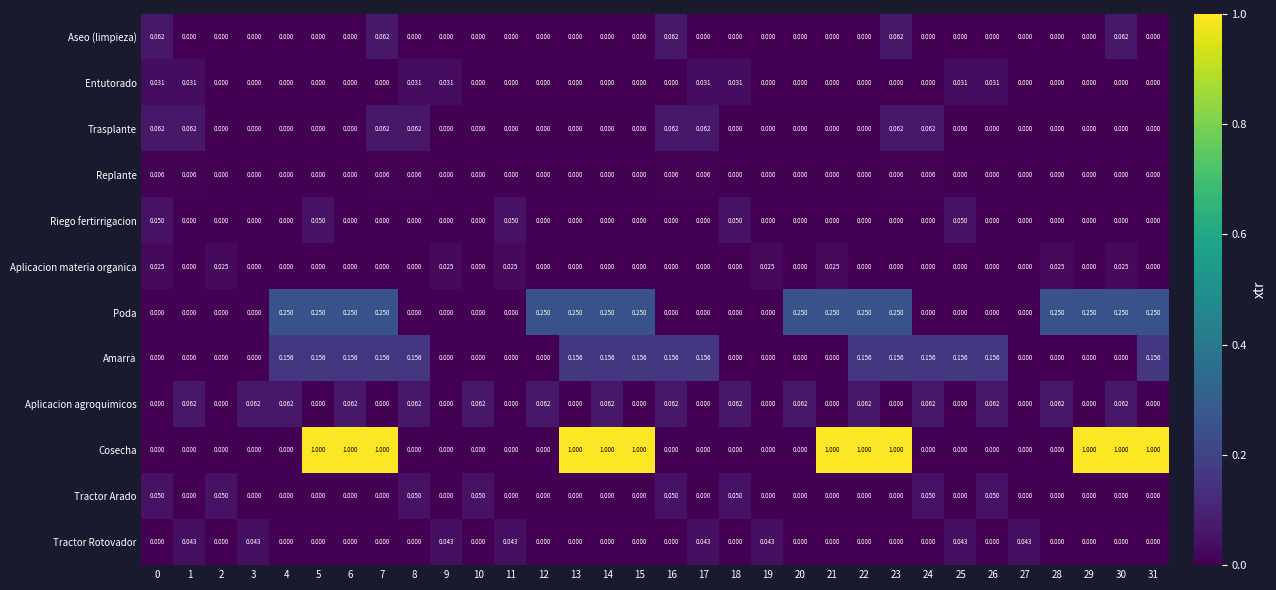

Which series has the largest total across all categories?

Cosecha